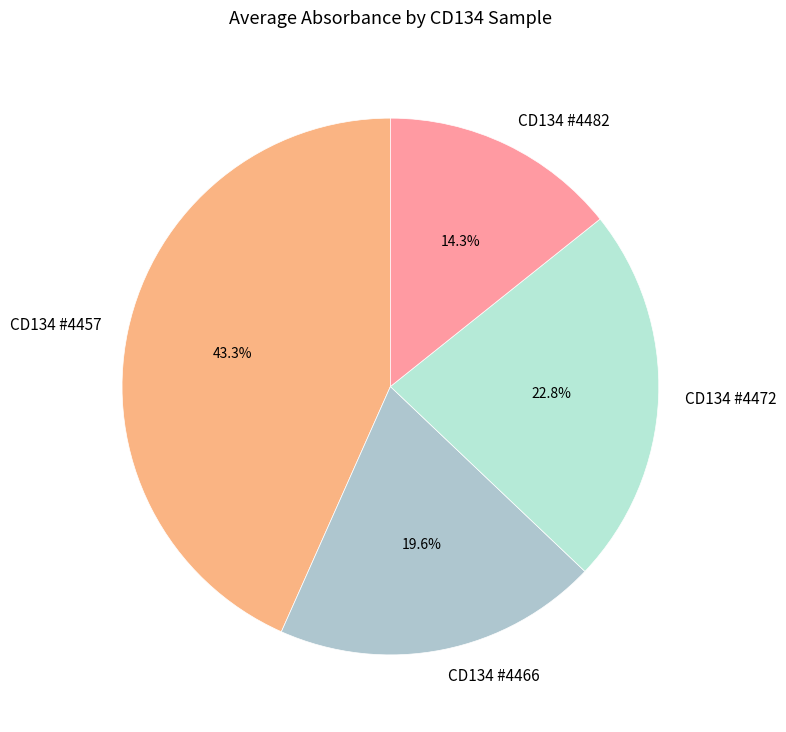

What is the smallest slice in the pie chart?

CD134 #4482